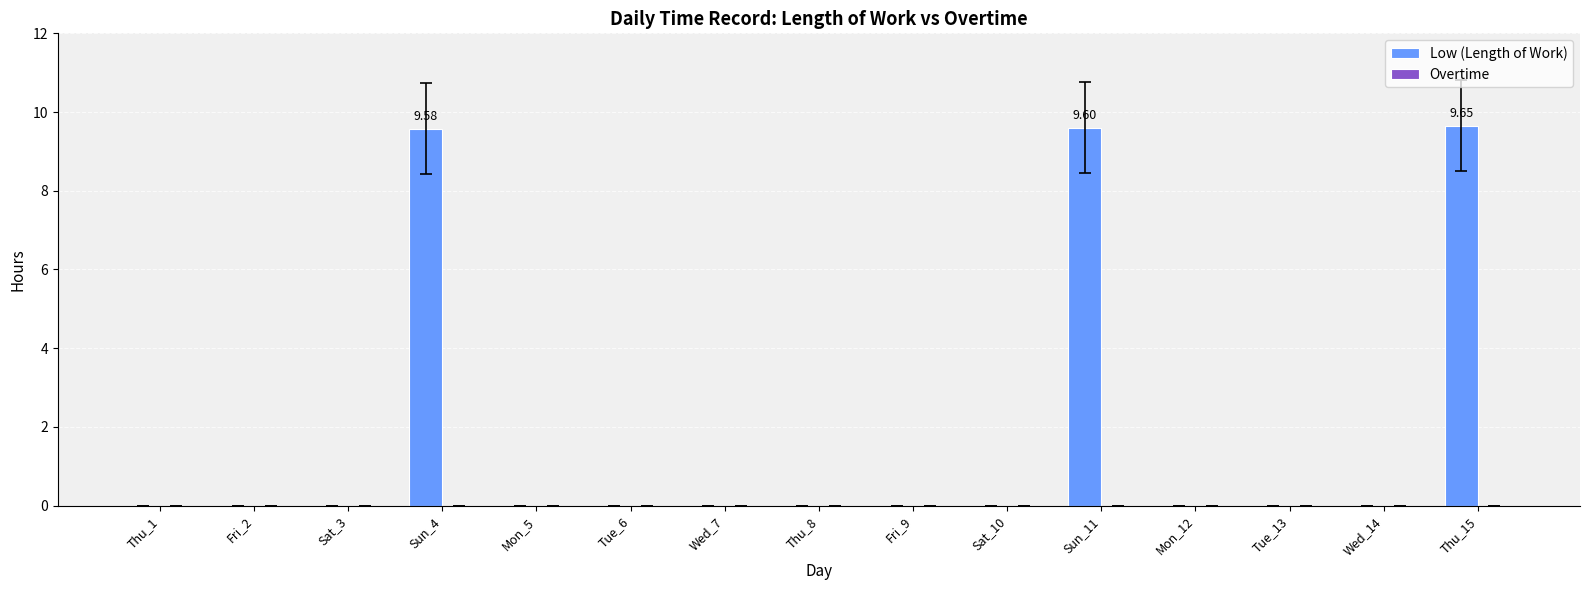

What is the change in value from Sun_4 to Tue_13?

-9.6